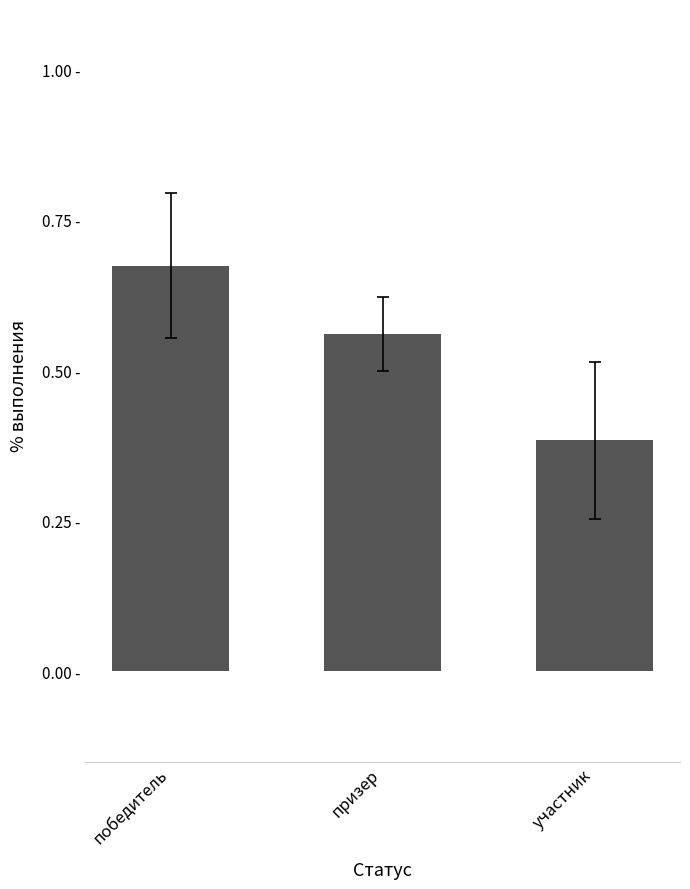

What is the change in value from победитель to призер?

-0.1